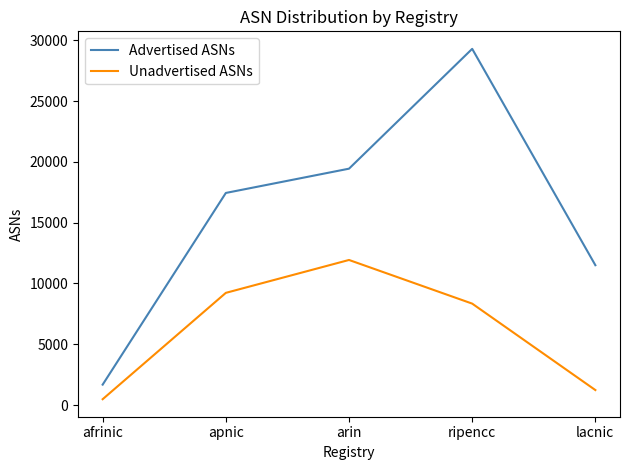

Reading left to right, list all the values displayed in this chart.

Advertised ASNs: 1680	17441	19437	29290	11500
Unadvertised ASNs: 481	9226	11930	8341	1233